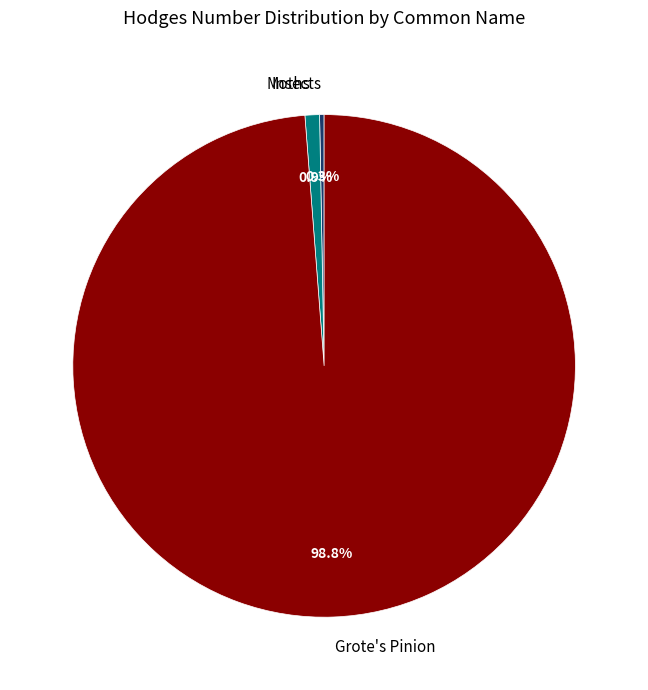

Which slice is the smallest?

Insects